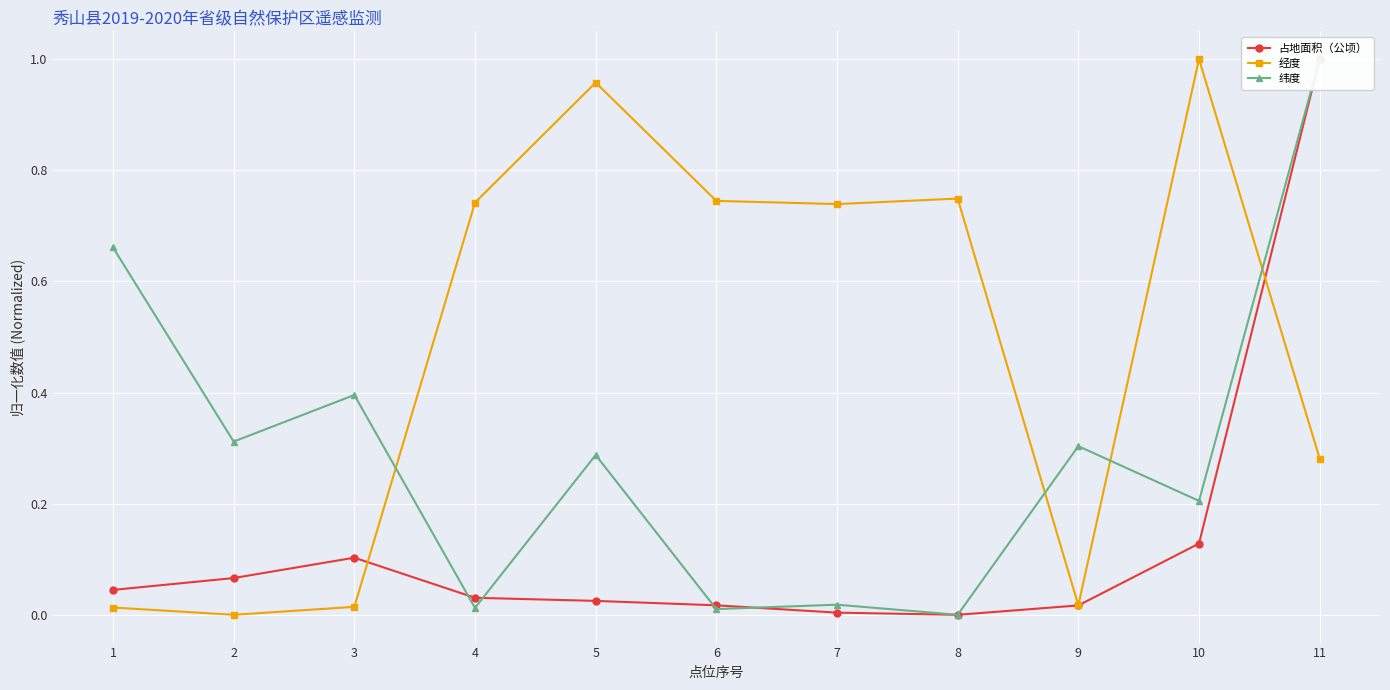

The 占地面积（公顷） series shows 0.0 at 4. True or false?

True